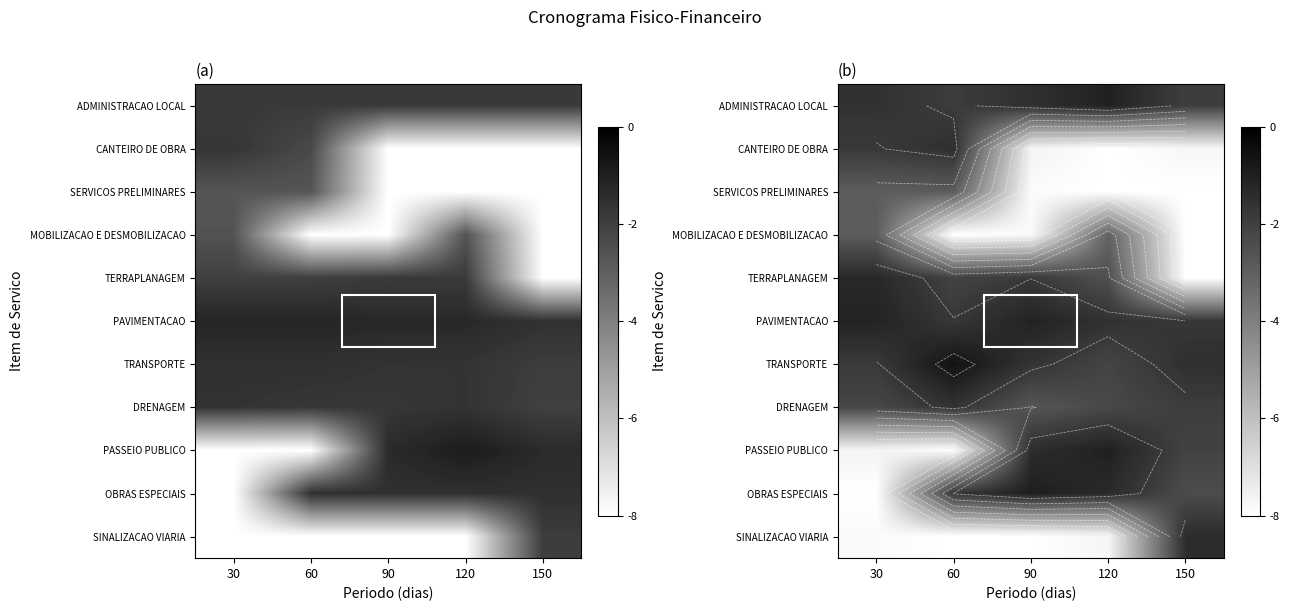

Is it true that ADMINISTRACAO LOCAL equals -1.9 at 150?

True